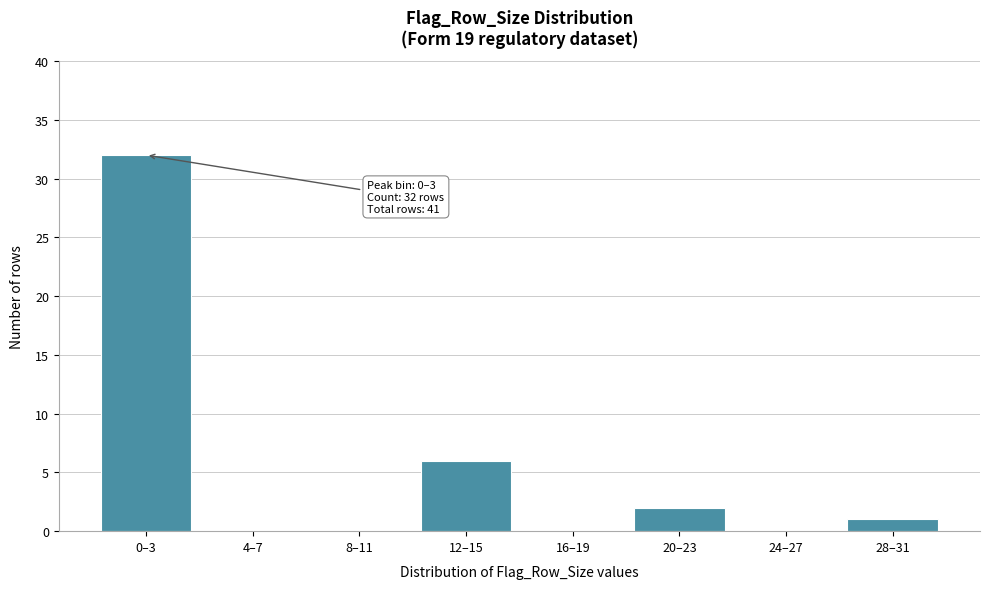

Reading left to right, list all the values displayed in this chart.

0–3=32	4–7=0	8–11=0	12–15=6	16–19=0	20–23=2	24–27=0	28–31=1